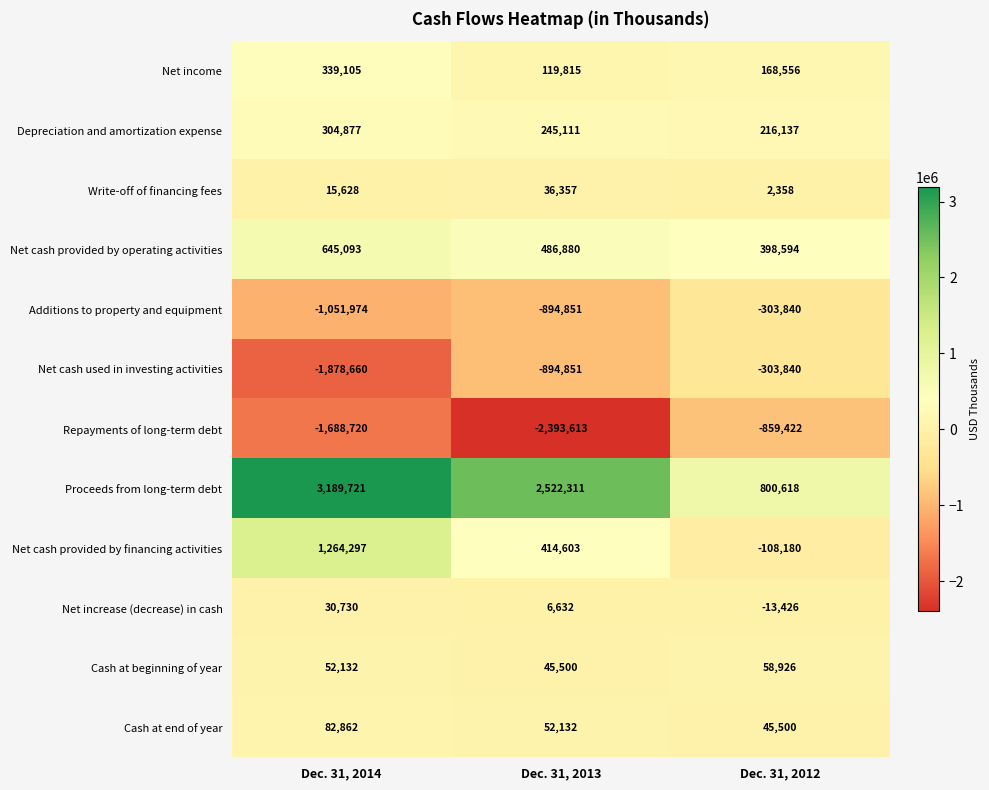

What is the spread (max minus min) of values at Dec. 31, 2013?

4915924